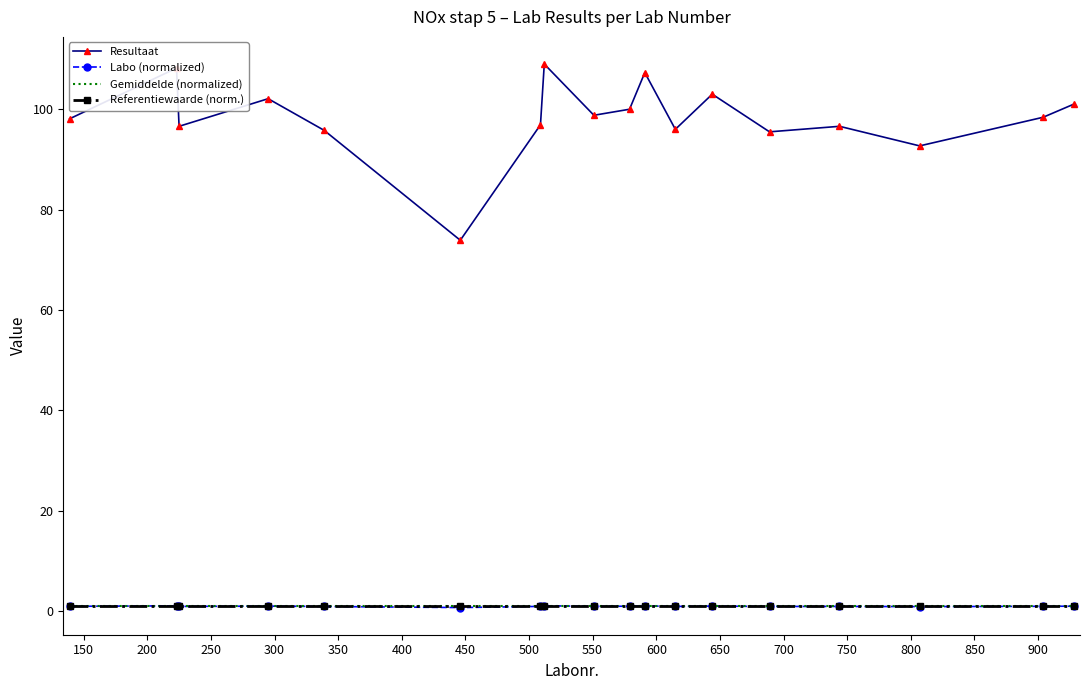

Which series has the widest spread of values?

Resultaat